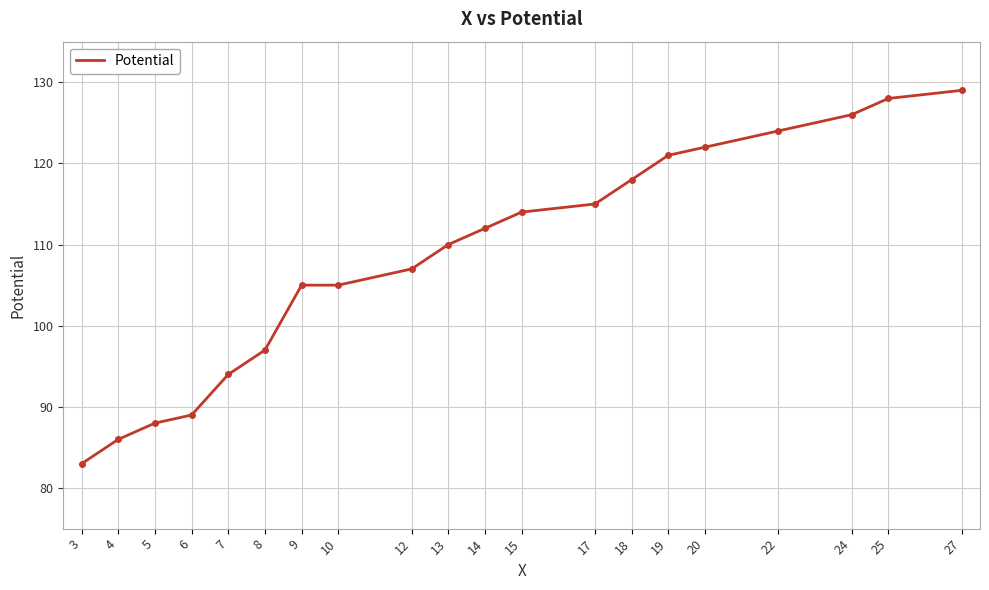

What is the smallest value displayed?

83